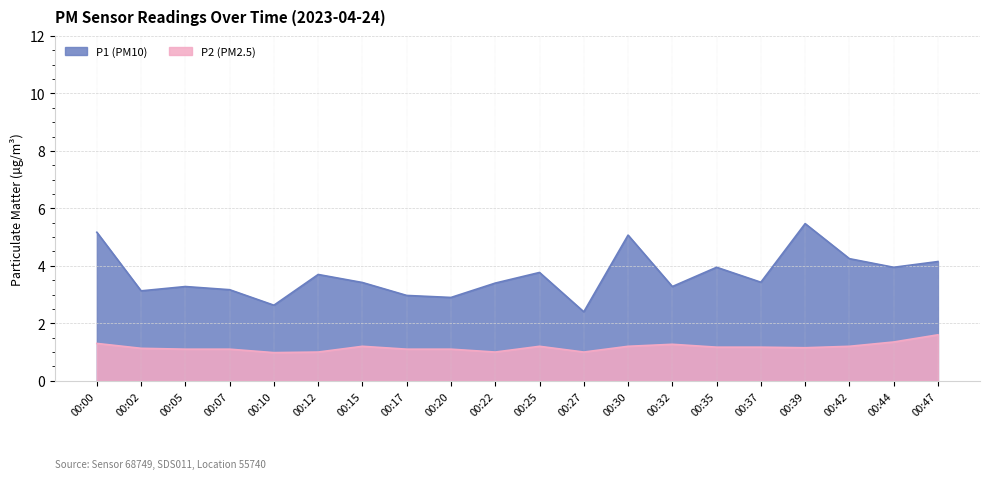

Between 00:00 and 00:44, which series saw the biggest shift?

P1 (PM10)